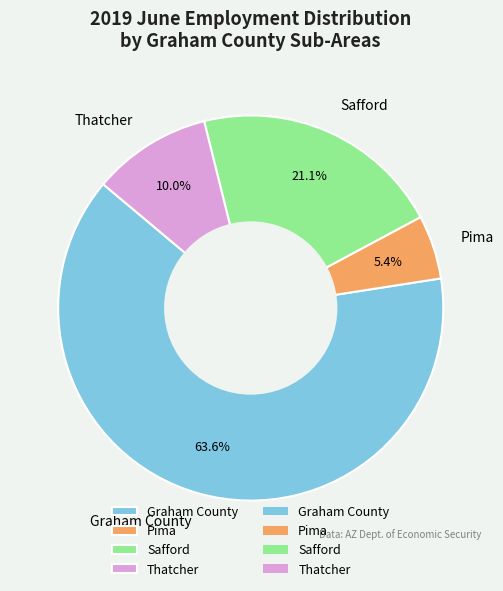

Which has a higher value, Graham County or Thatcher?

Graham County